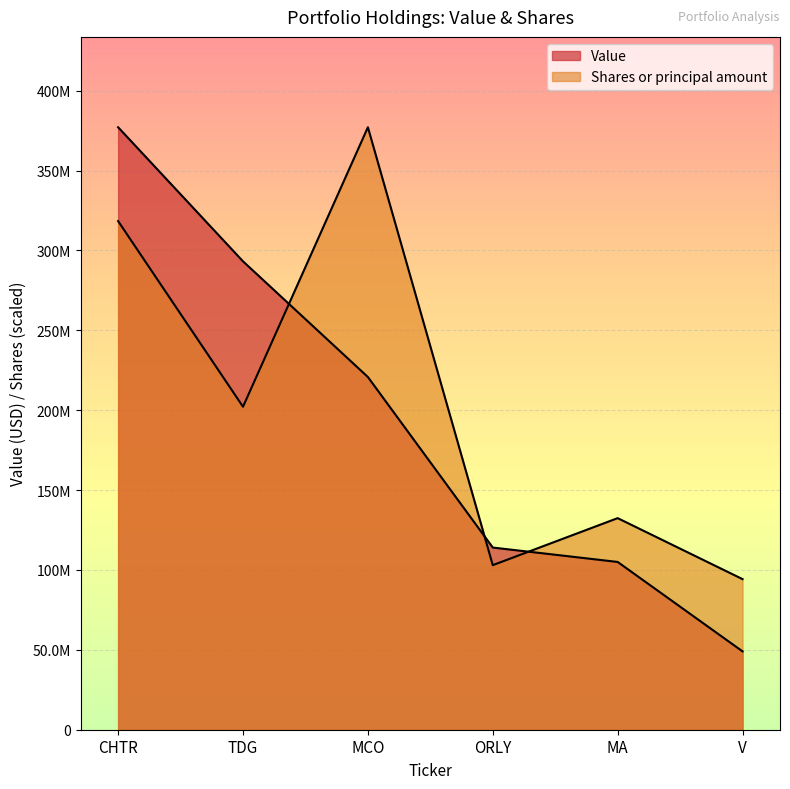

True or false: Value has more than 2 interior local peaks.

False